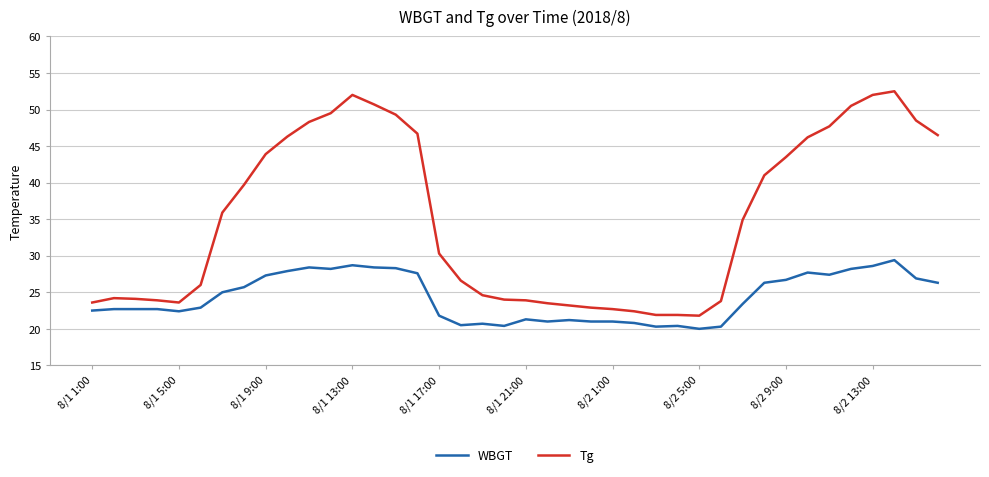

Rank the series by their maximum value, from highest to lowest.

Tg, WBGT